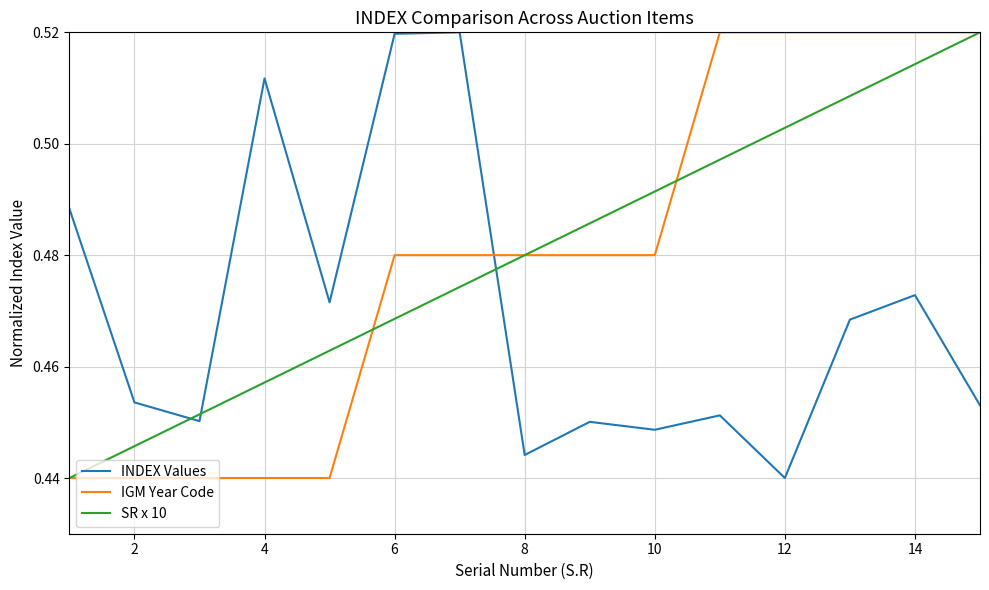

True or false: INDEX Values and SR x 10 cross at least once.

True